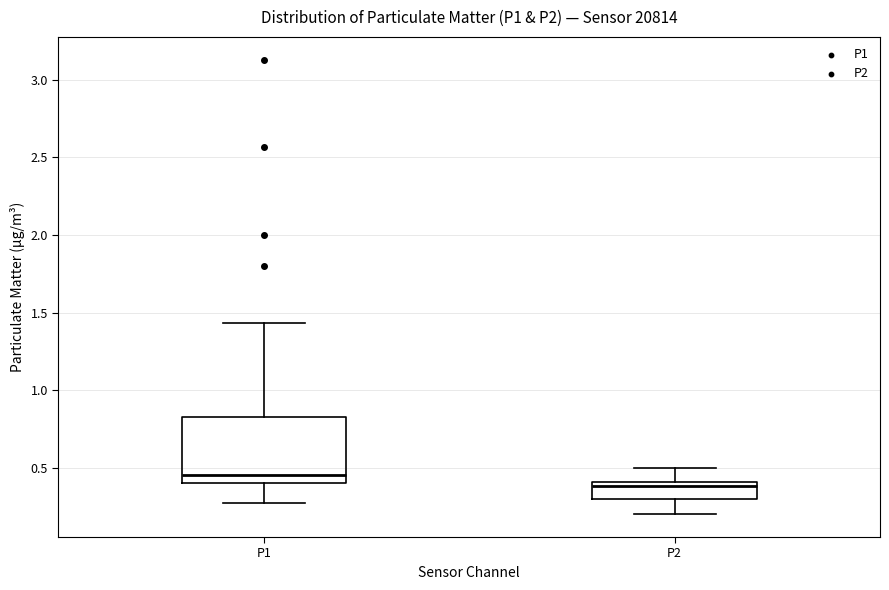

Reading left to right, read every box against the y-axis: the position of its median line, the range the box covers, and the ends of its whiskers. The values are not printed on the chart, so give them approximately, as read against the axis.

P1: median 0.45, box 0.40 to 0.85, whiskers 0.25 to 1.45
P2: median 0.40 (just below the box's upper edge), box 0.30 to 0.40, whiskers 0.20 to 0.50